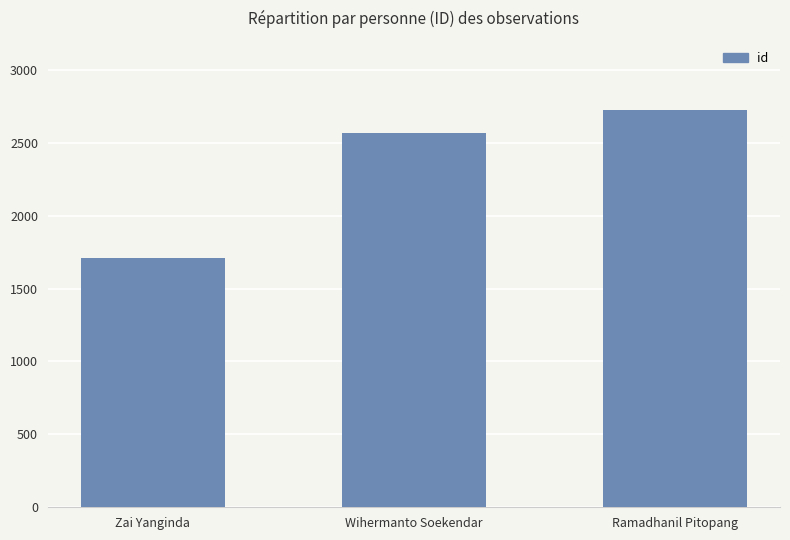

What is the maximum value shown in the chart?

2726